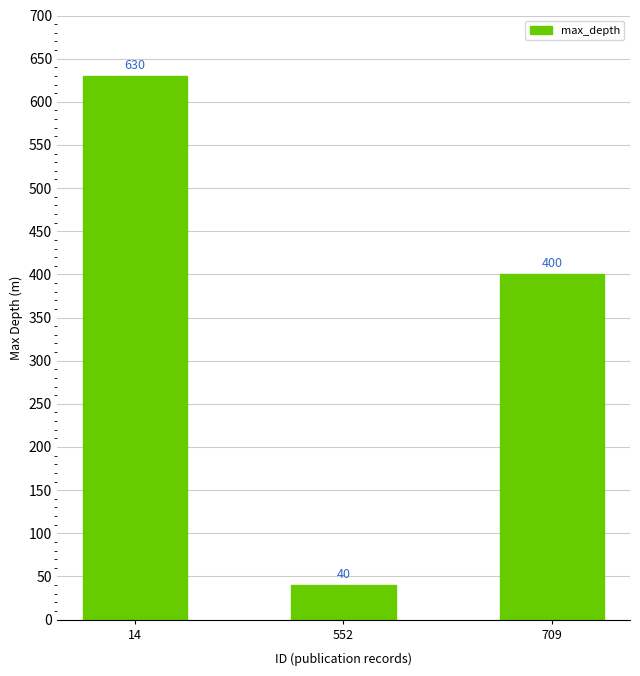

List the labels in order of value, smallest first.

552, 709, 14